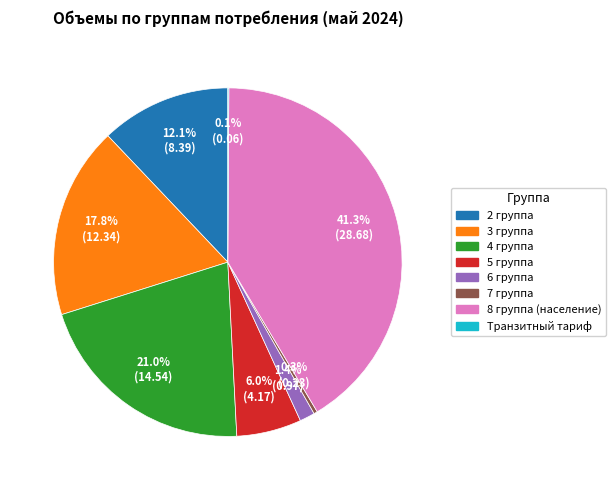

Is there any slice that represents more than half of the pie?

No